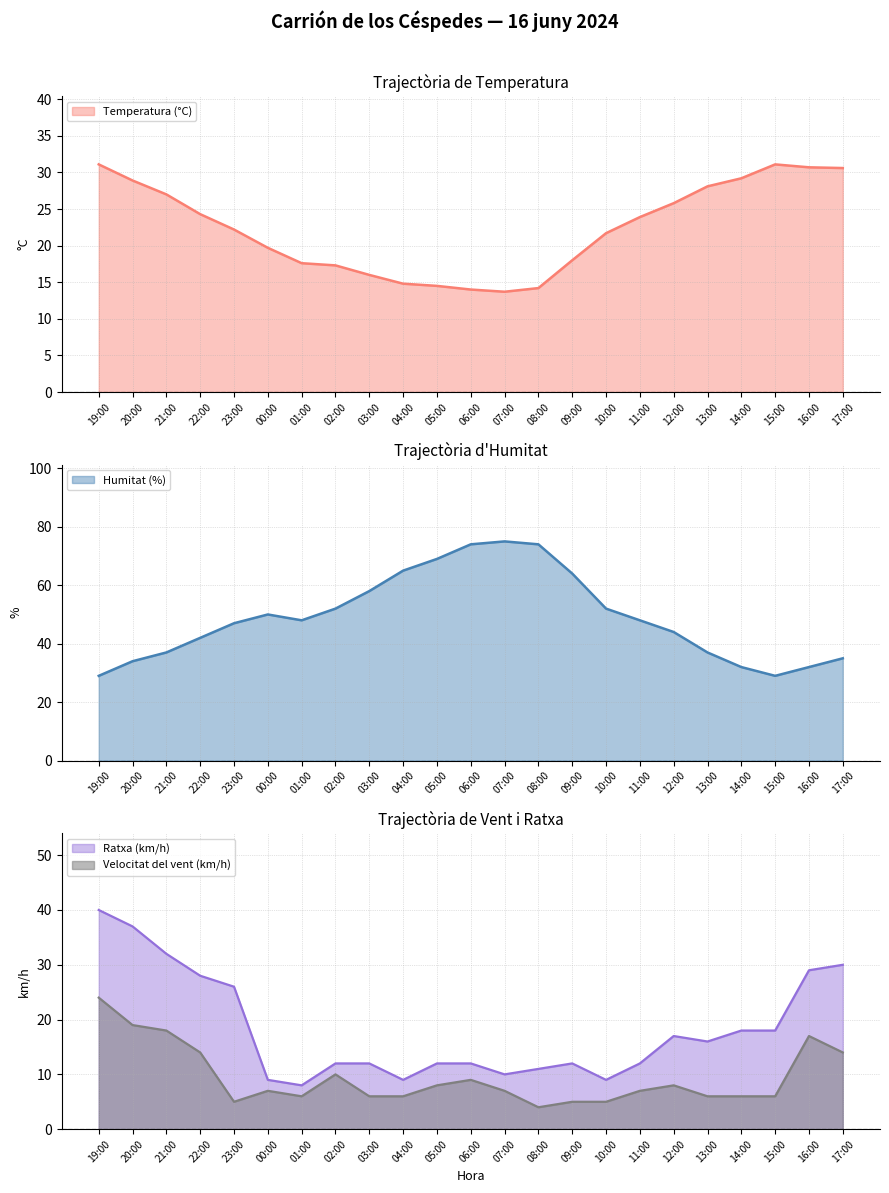

Which series has the largest range (max minus min)?

Humitat (%)